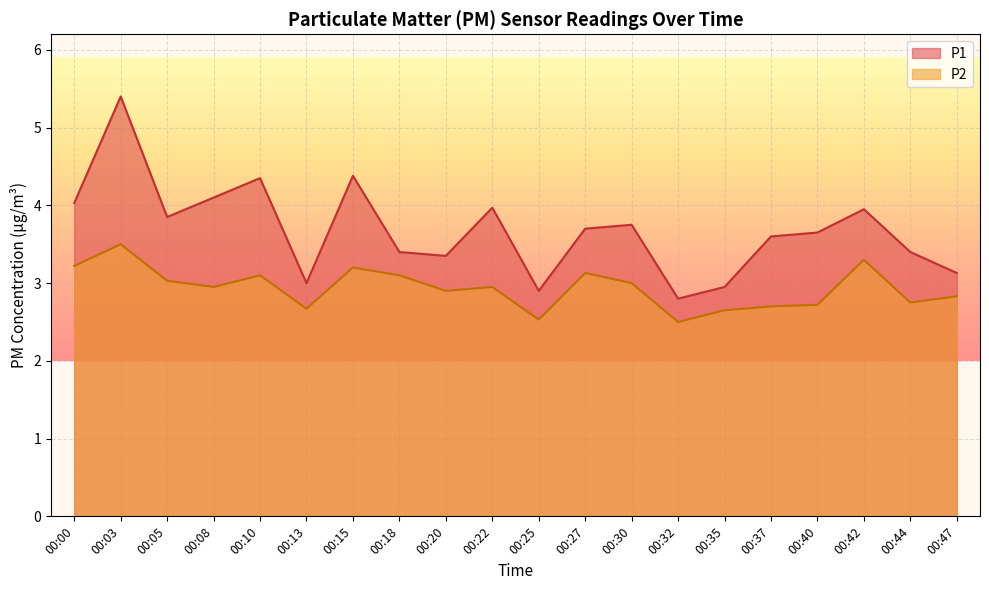

What is the value of the P1 point at the 13th from the left?

3.8